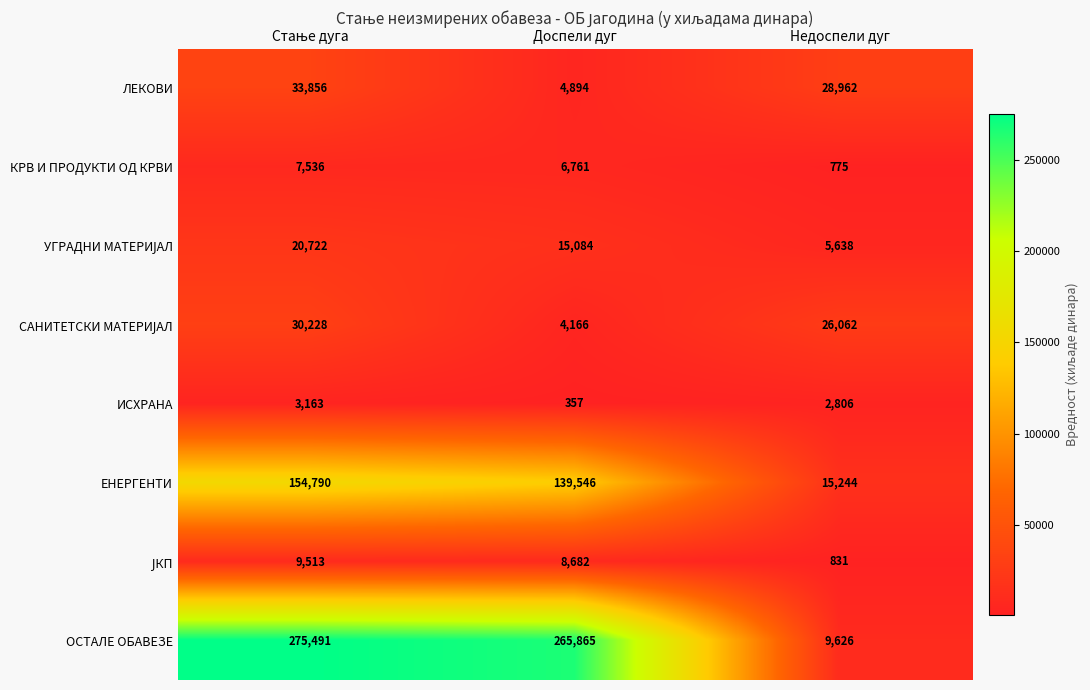

Which label corresponds to the smallest value in the chart?

Доспели дуг